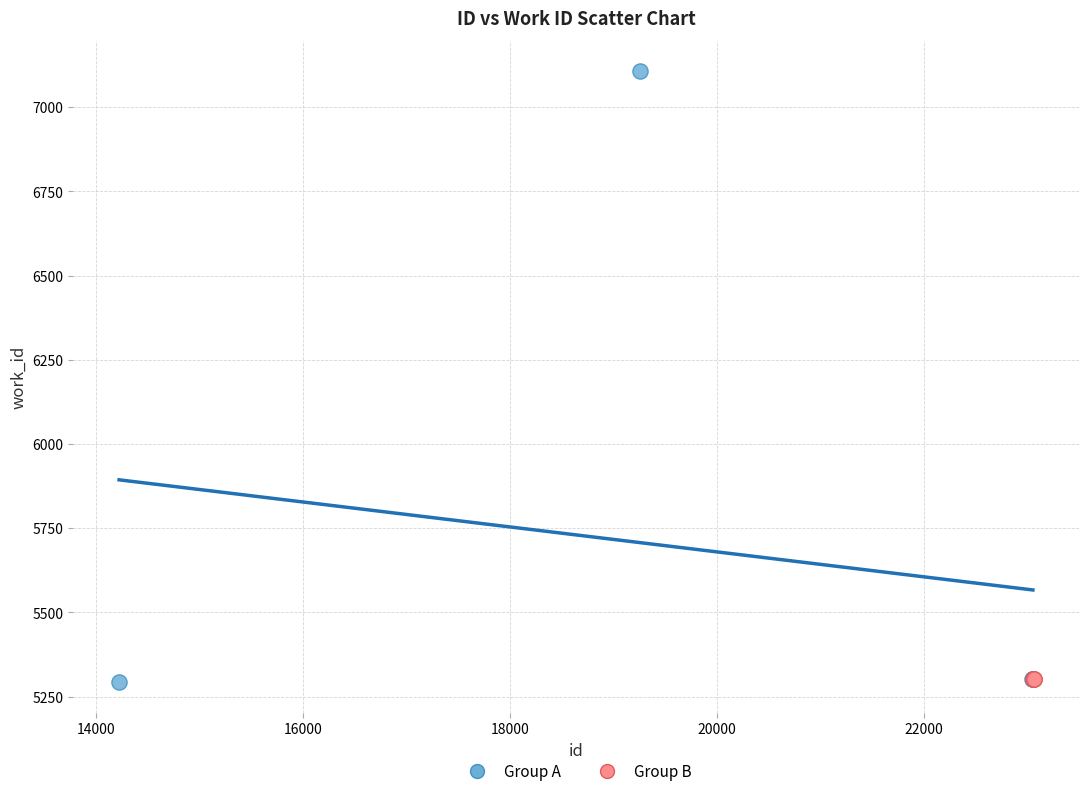

Which series contains the highest Y value?

Group A